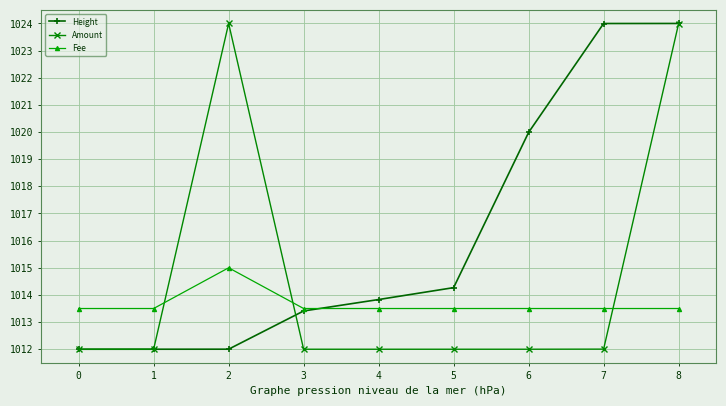

Which series has the largest total across all categories?

Height